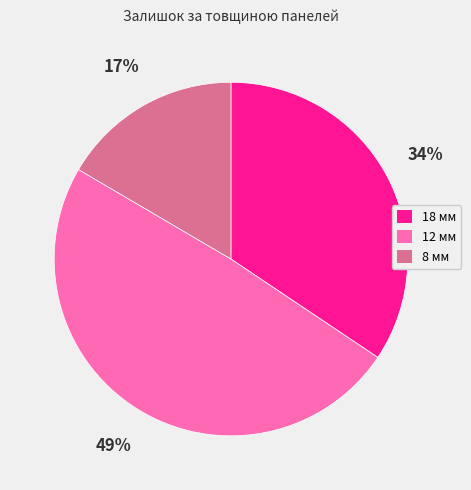

How many segments does this pie chart have?

3